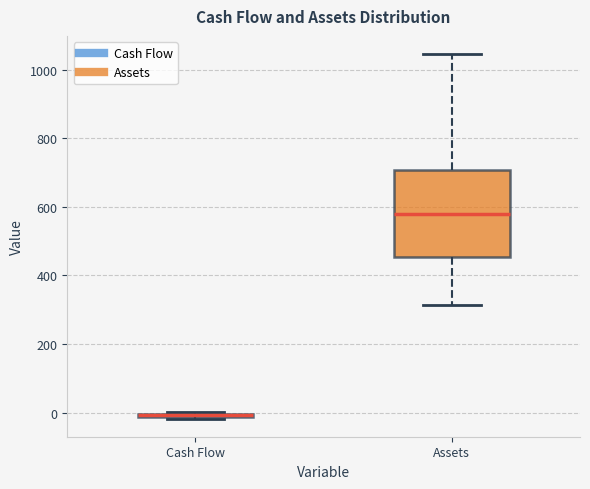

Where is the upper edge of the box for Cash Flow on the y-axis? The values are not printed on the chart, so give them approximately, as read against the axis.

0